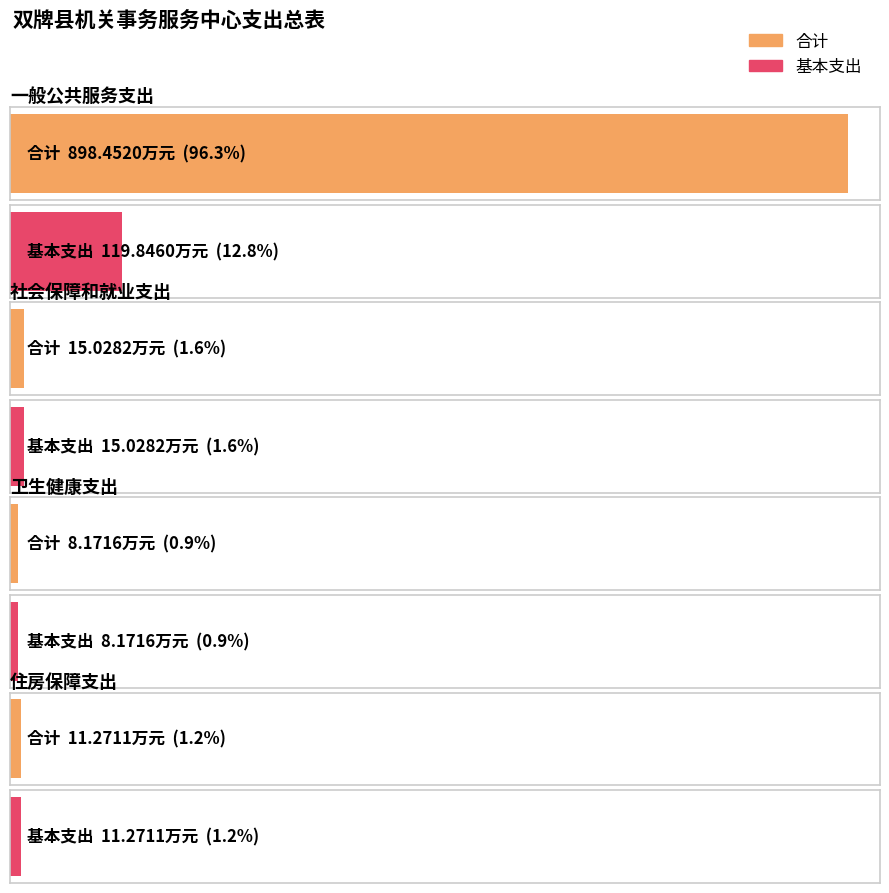

What is the difference between the maximum and second lowest values in the 基本支出 series?

108.6